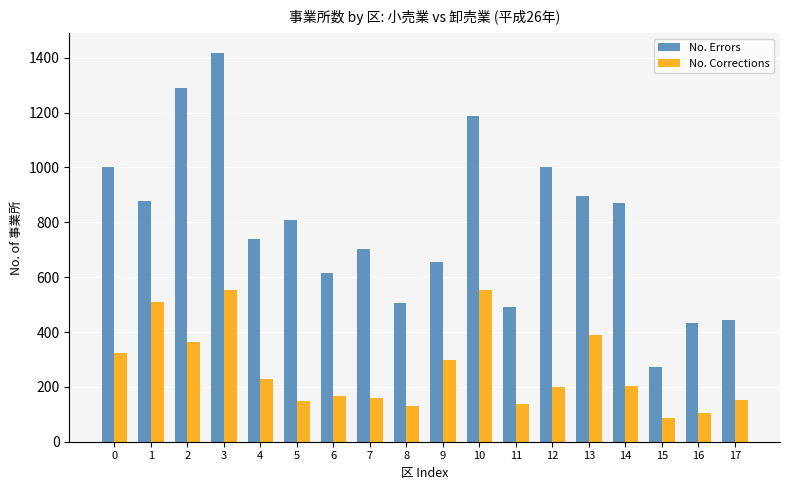

At 9, list the series in order from largest to smallest.

No. Errors, No. Corrections